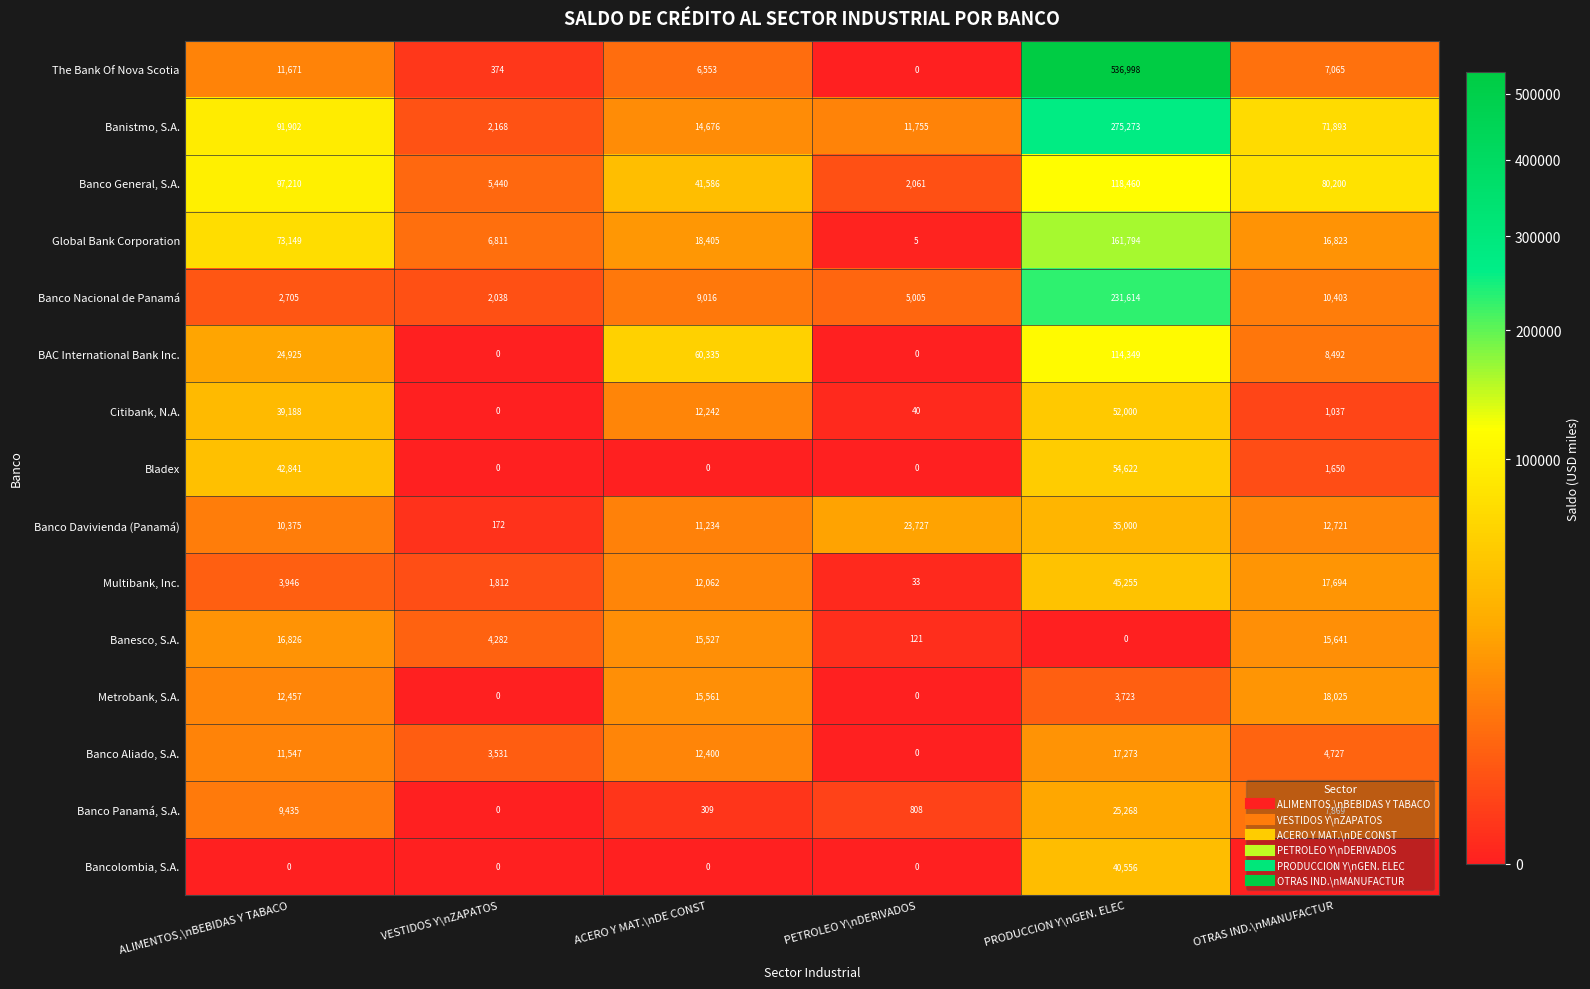

The BAC International Bank Inc. series shows 13459 at OTRAS IND.\nMANUFACTUR. True or false?

False